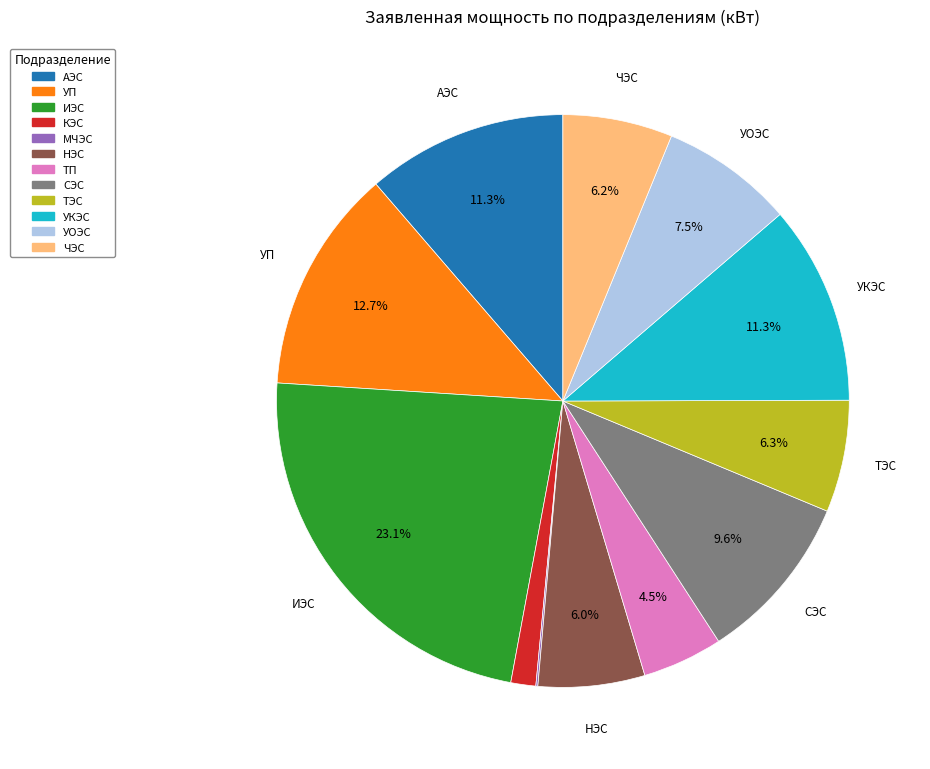

What portion of the pie excludes ИЭС?

76.9%